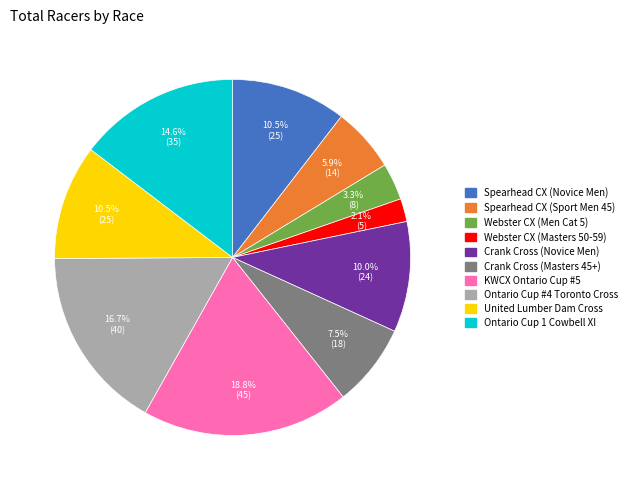

What portion of the pie excludes Ontario Cup 1 Cowbell XI?

85.4%